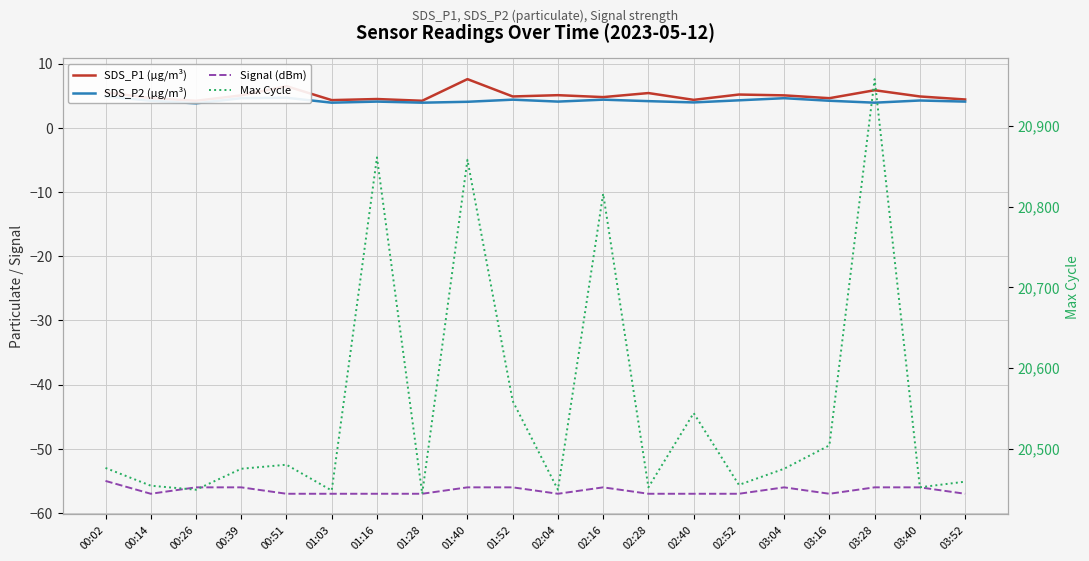

What is the difference between the SDS_P2 (µg/m³) values at 01:40 and 02:28?

0.1